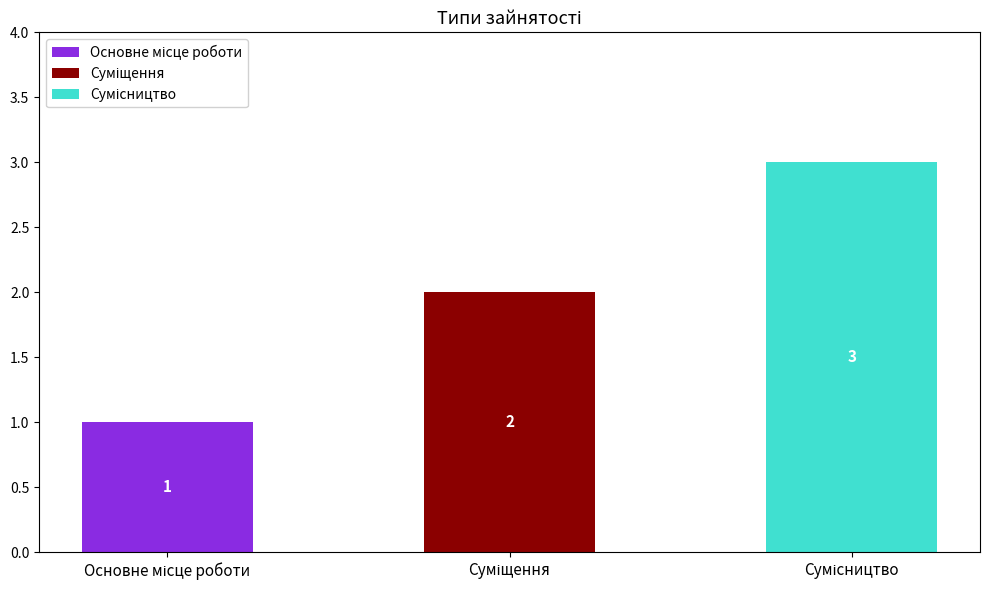

What is the sum of the Основне місце роботи values at Основне місце роботи and Сумісництво?

1